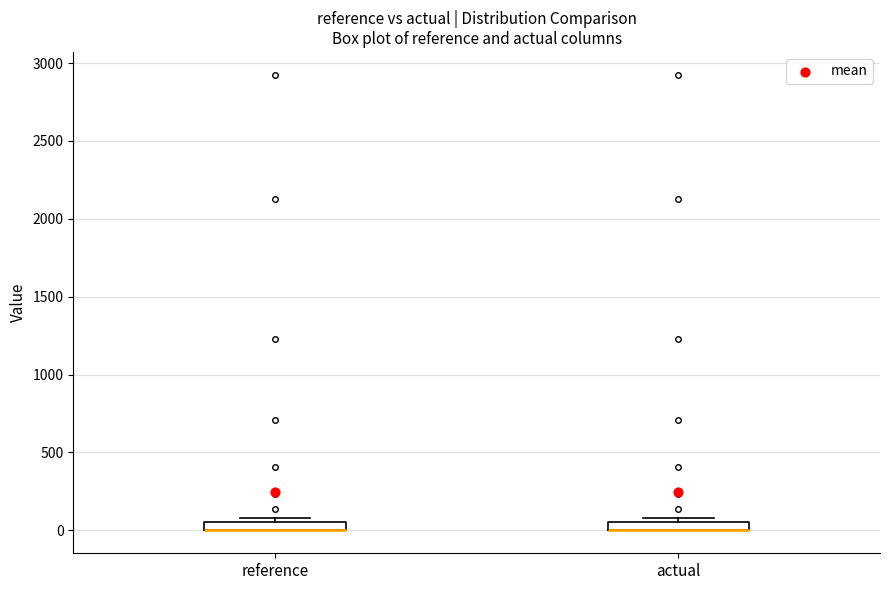

Where is the upper edge of the box for actual on the y-axis? The values are not printed on the chart, so give them approximately, as read against the axis.

50